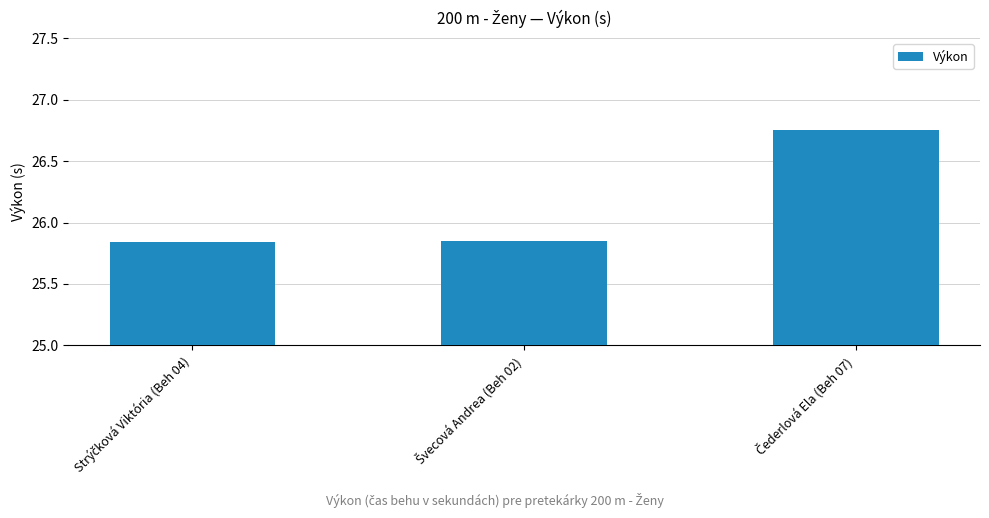

What is the average value?

26.1